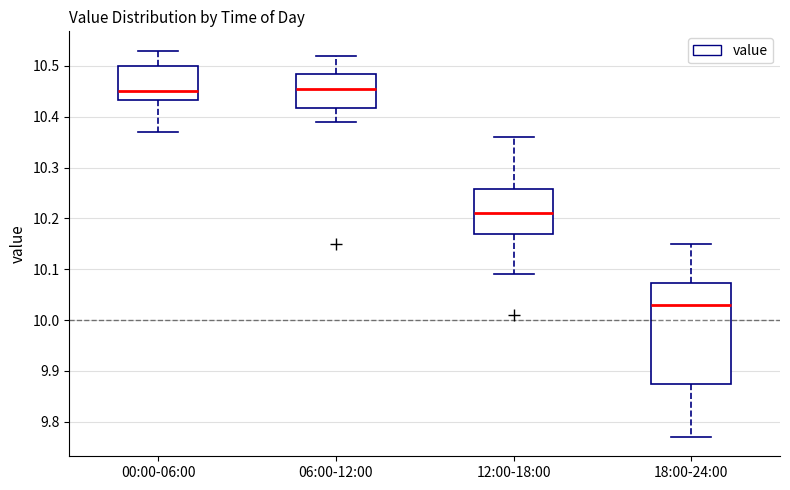

Where is the lower edge of the box for 00:00-06:00 on the y-axis? The values are not printed on the chart, so give them approximately, as read against the axis.

10.43